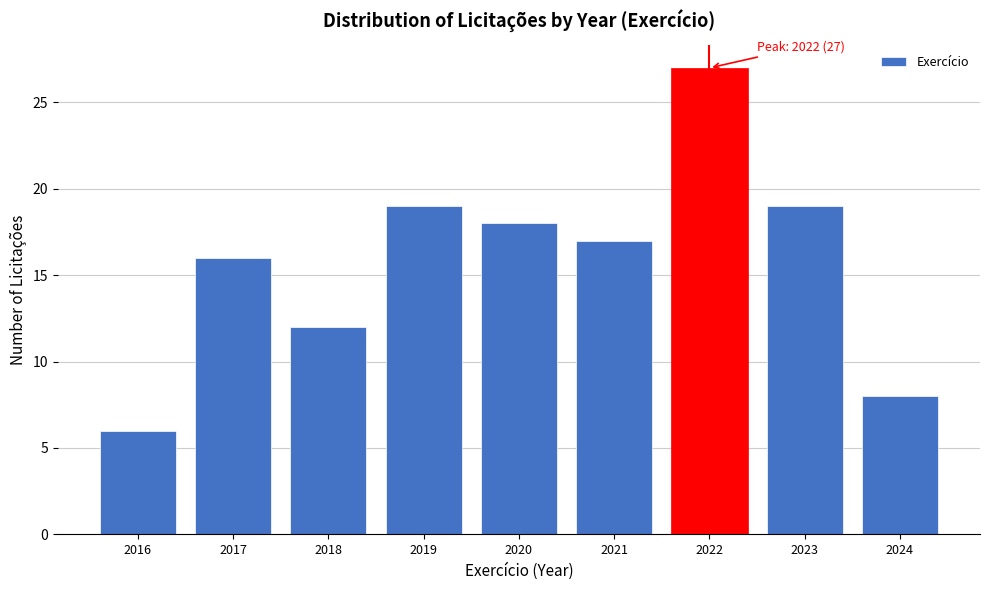

Reading left to right, list all the values displayed in this chart.

6	16	12	19	18	17	27	19	8